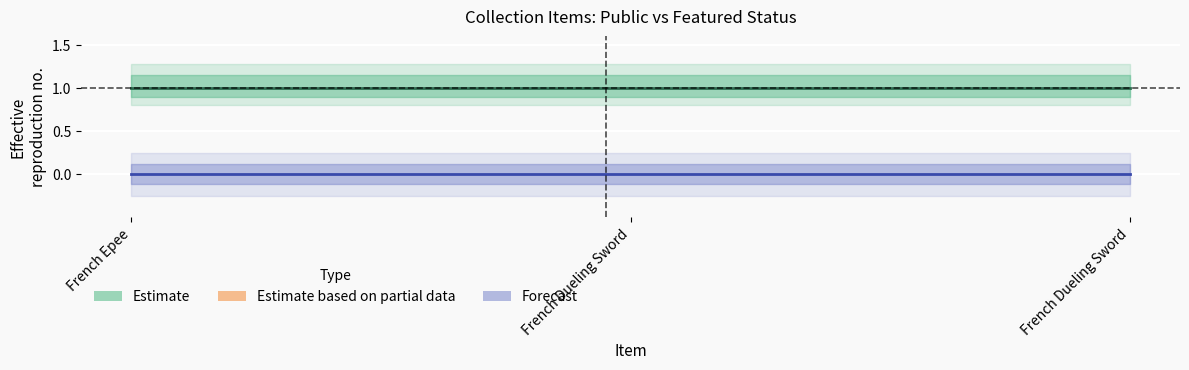

Is it true that Estimate equals 1 at French Dueling Sword?

False